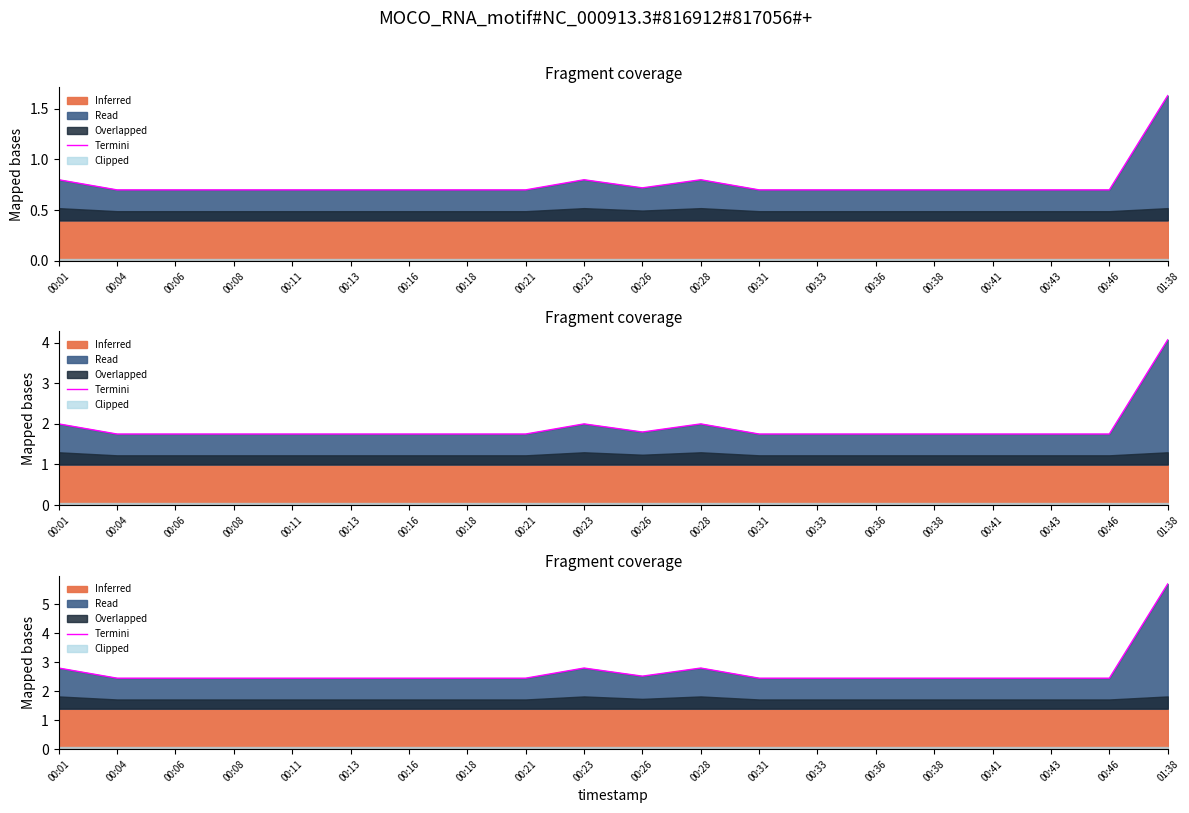

Does the chart display data point markers on the line(s)?

No